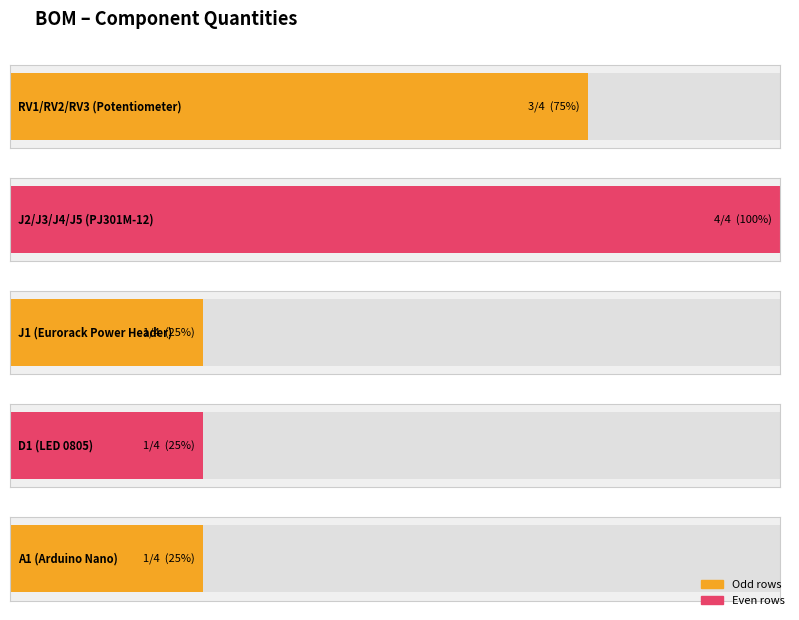

What position from the left is A1 (Arduino Nano)?

5